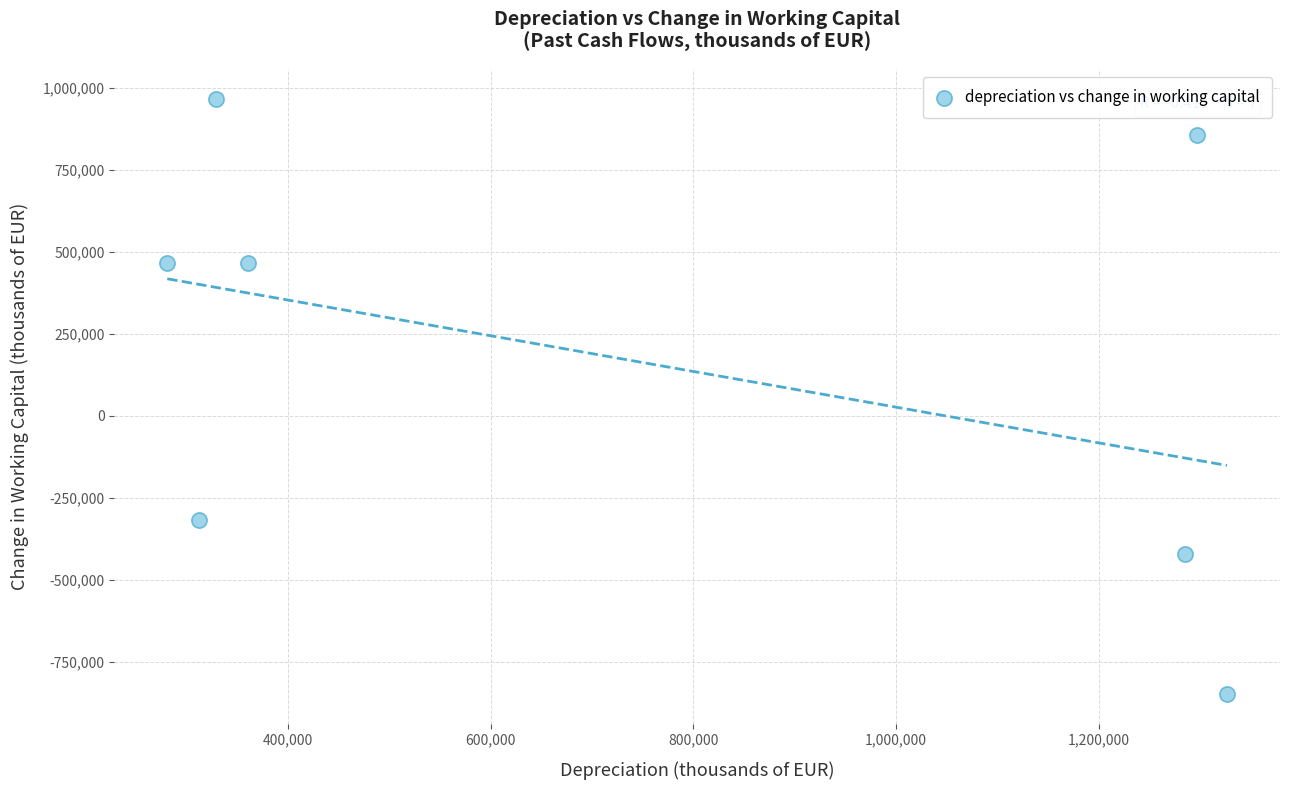

What Y value in the scatter plot is closest to 59215?

-317299.9